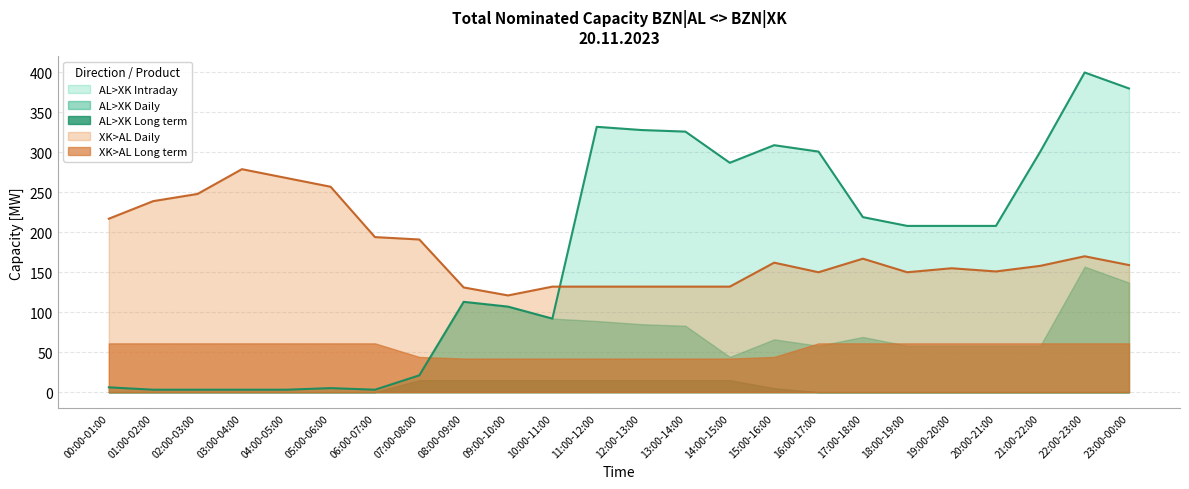

Reading right to left, list all the values displayed in this chart.

AL>XK Long term: 0	0	0	0	0	0	0	0	5	15	15	15	15	15	15	15	15	0	0	0	0	0	0	0
AL>XK Daily: 137	157	58	58	58	58	69	58	66	44	83	85	89	92	107	113	21	3	5	3	3	3	3	6
AL>XK Intraday: 380	400	301	208	208	208	219	301	309	287	326	328	332	92	107	113	21	3	5	3	3	3	3	6
XK>AL Long term: 61	61	61	61	61	61	61	61	44	42	42	42	42	42	42	42	44	61	61	61	61	61	61	61
XK>AL Daily: 159	170	158	151	155	150	167	150	162	132	132	132	132	132	121	131	191	194	257	268	279	248	239	217